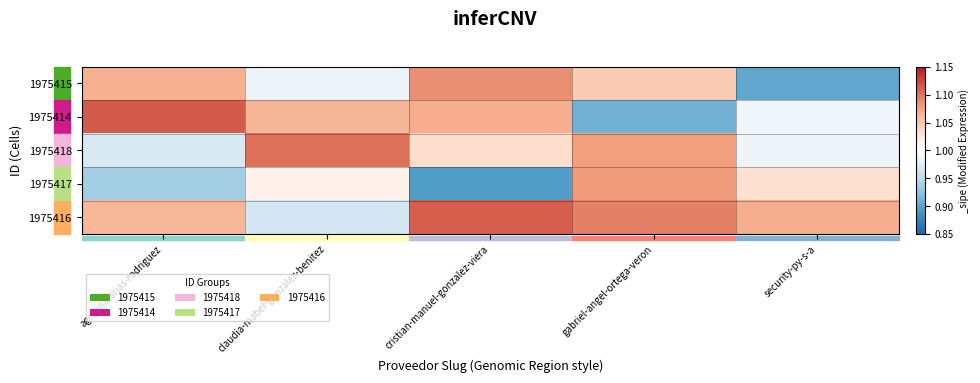

Reading left to right, transcribe all the data shown in this chart.

1975415: agripina-arias-rodriguez=1.1	claudia-mabel-gonzalez-benitez=1.0	cristian-manuel-gonzalez-viera=1.1	gabriel-angel-ortega-veron=1.0	security-py-s-a=0.9
1975414: agripina-arias-rodriguez=1.1	claudia-mabel-gonzalez-benitez=1.1	cristian-manuel-gonzalez-viera=1.1	gabriel-angel-ortega-veron=0.9	security-py-s-a=1.0
1975418: agripina-arias-rodriguez=1.0	claudia-mabel-gonzalez-benitez=1.1	cristian-manuel-gonzalez-viera=1.0	gabriel-angel-ortega-veron=1.1	security-py-s-a=1.0
1975417: agripina-arias-rodriguez=0.9	claudia-mabel-gonzalez-benitez=1.0	cristian-manuel-gonzalez-viera=0.9	gabriel-angel-ortega-veron=1.1	security-py-s-a=1.0
1975416: agripina-arias-rodriguez=1.1	claudia-mabel-gonzalez-benitez=1.0	cristian-manuel-gonzalez-viera=1.1	gabriel-angel-ortega-veron=1.1	security-py-s-a=1.1